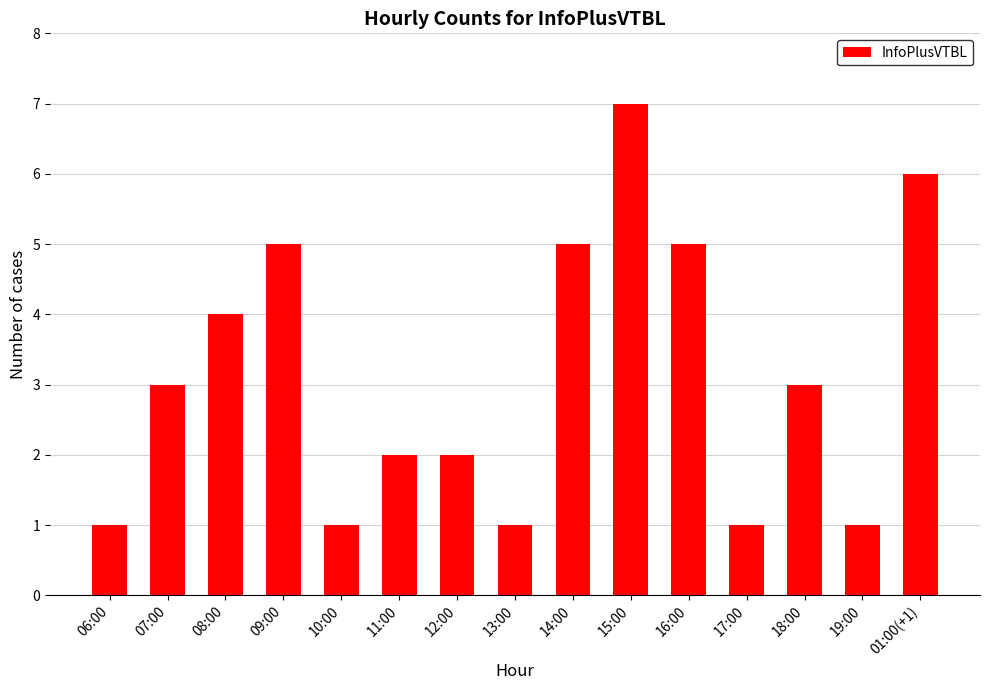

How many series are shown in this chart?

1